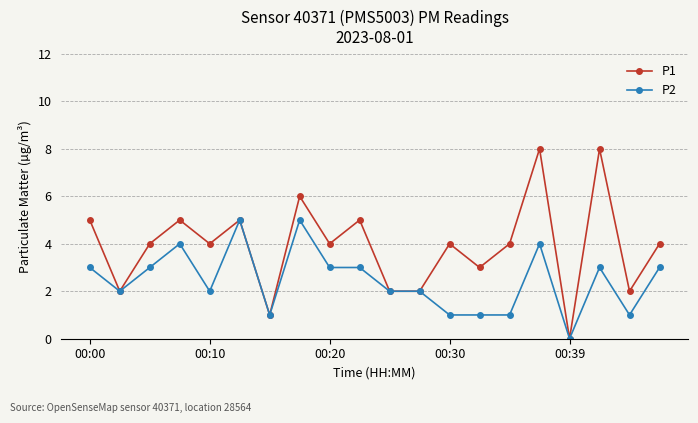

What is the maximum value shown in the chart?

8